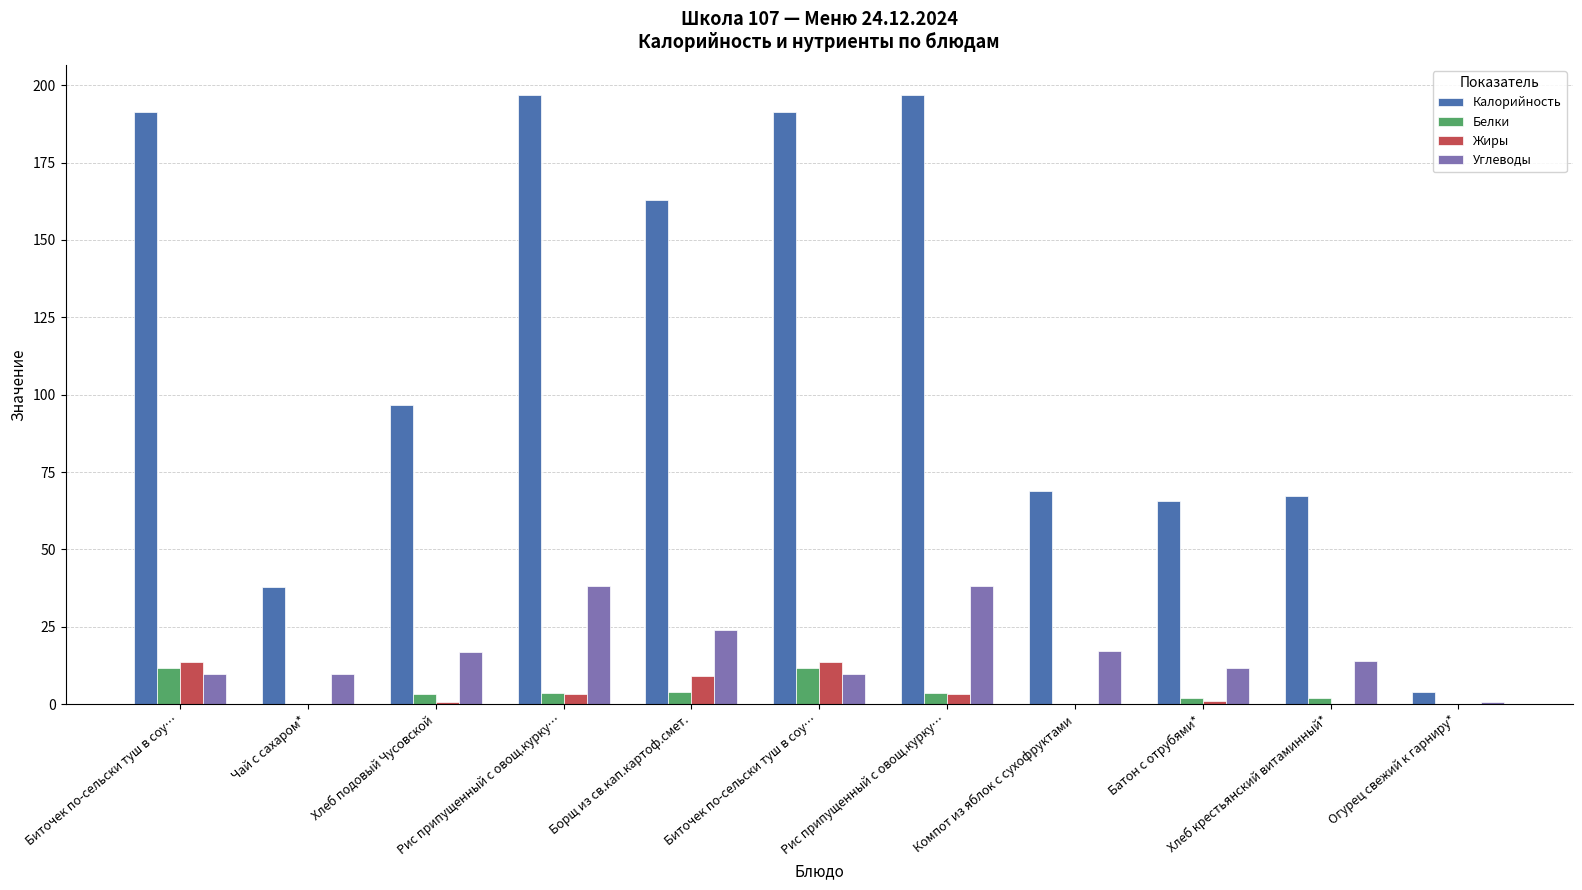

How many groups of bars are there?

11